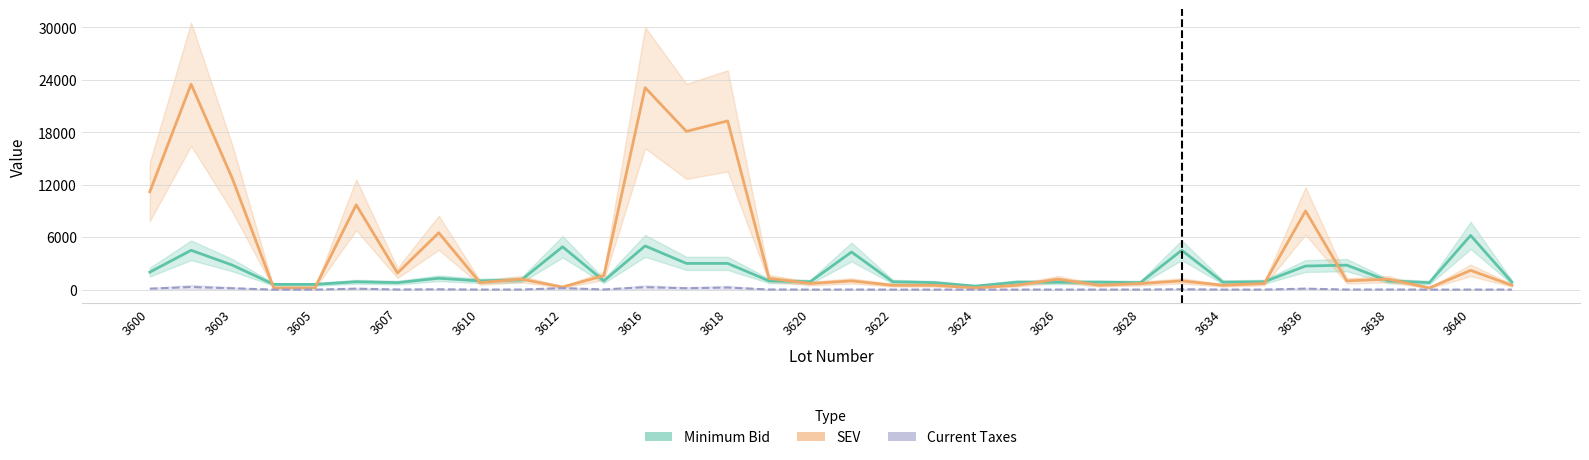

True or false: Minimum Bid has more than 2 interior local peaks.

True